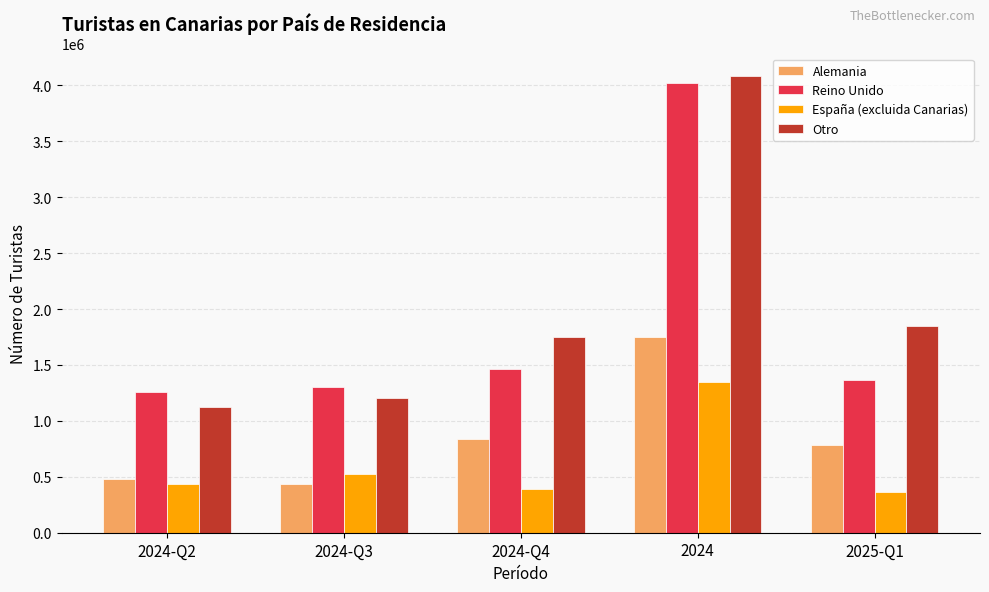

What is the smallest value displayed?

363475